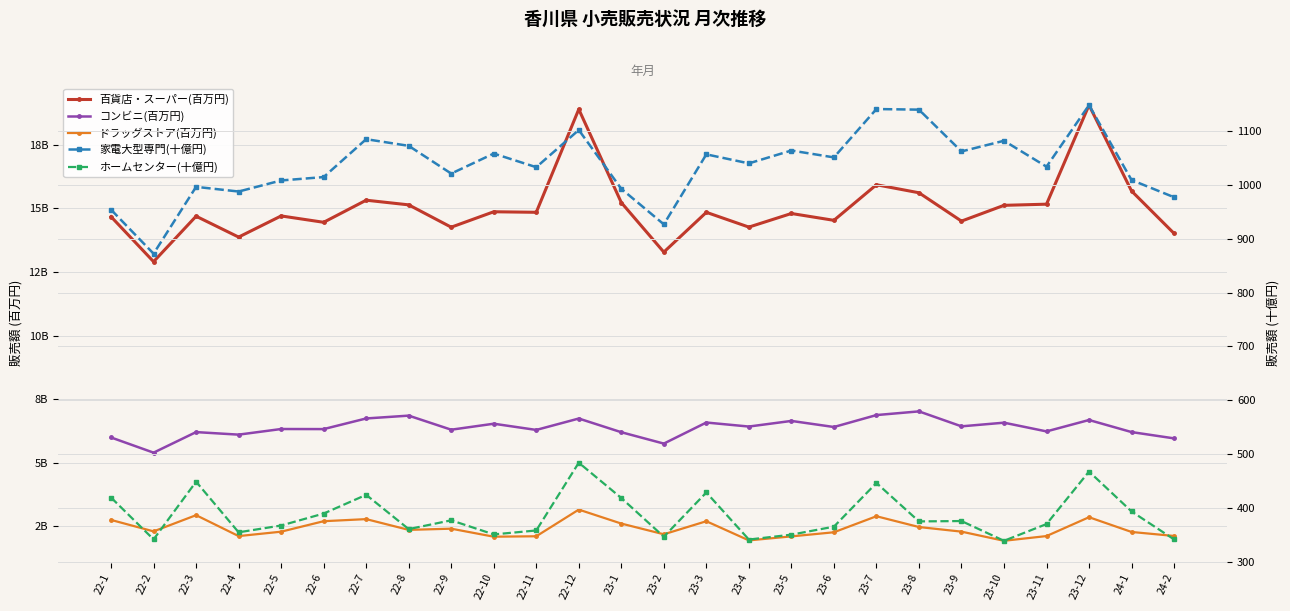

List the labels in order of コンビニ(百万円) value, largest first.

23-8, 23-7, 22-8, 22-7, 22-12, 23-12, 23-5, 23-3, 23-10, 22-10, 23-9, 23-4, 23-6, 22-5, 22-6, 22-9, 22-11, 23-11, 24-1, 22-3, 23-1, 22-4, 22-1, 24-2, 23-2, 22-2